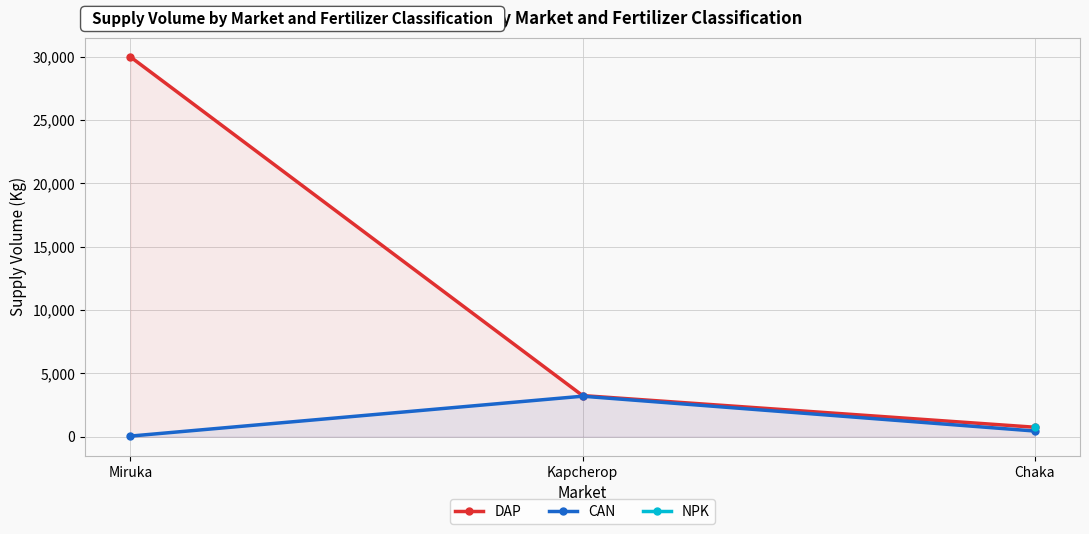

The value of CAN at Kapcherop is 3200.0. True or false?

True